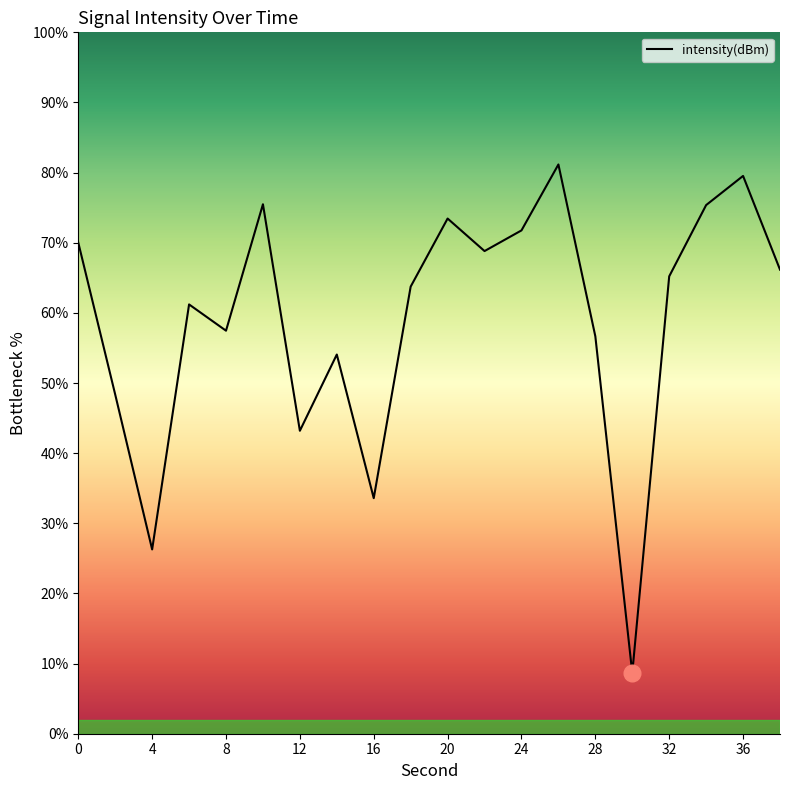

What is the greatest value displayed?

81.2